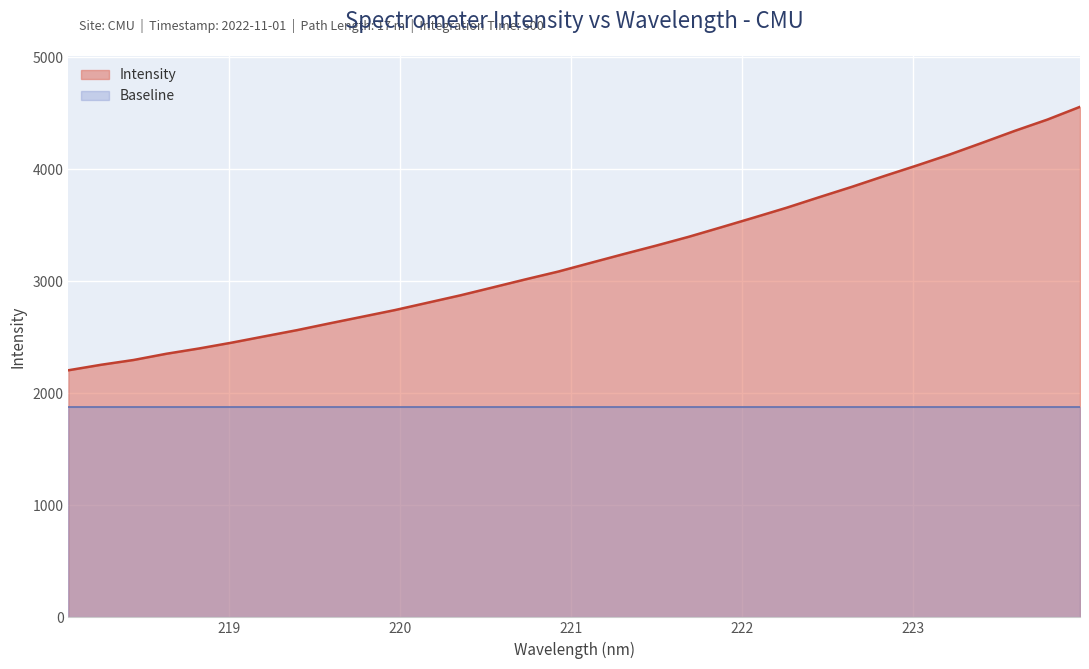

What is the label of the 1st point from the right?

223.9802